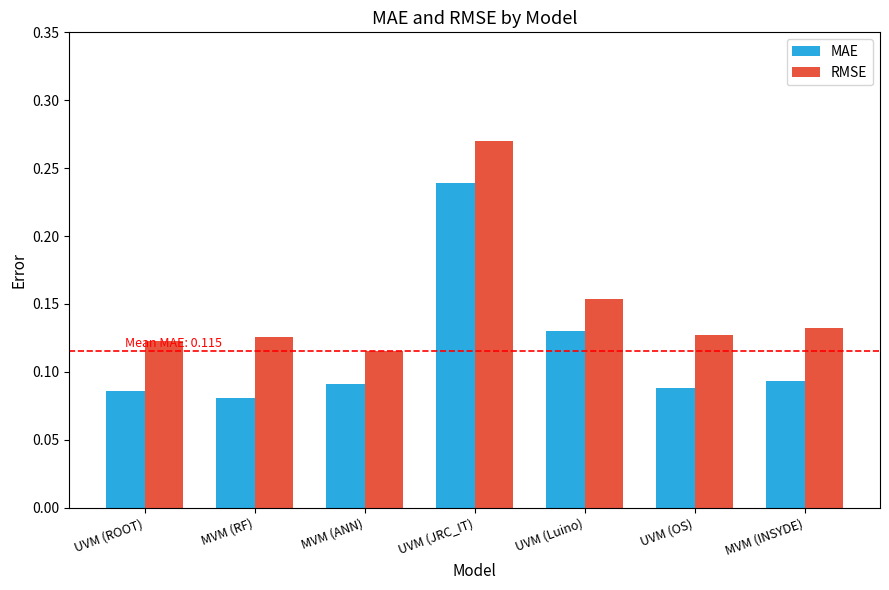

What are all the series names shown in the legend?

MAE, RMSE